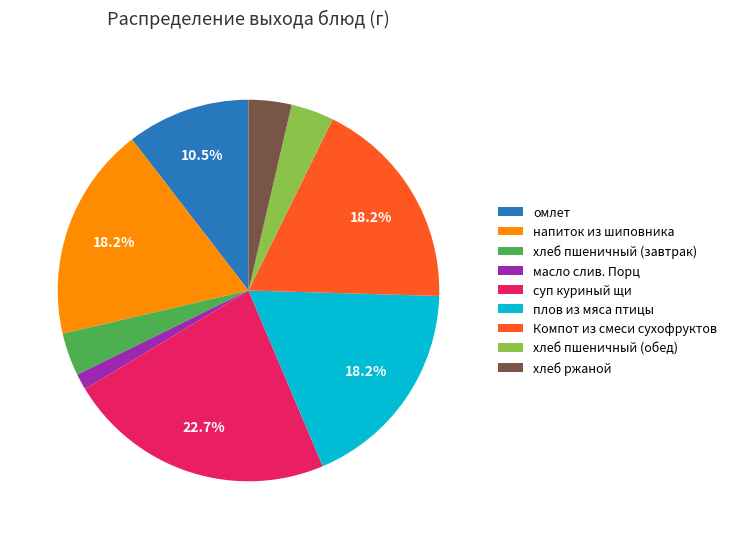

What percentage is the хлеб ржаной slice, to the nearest percent?

4%